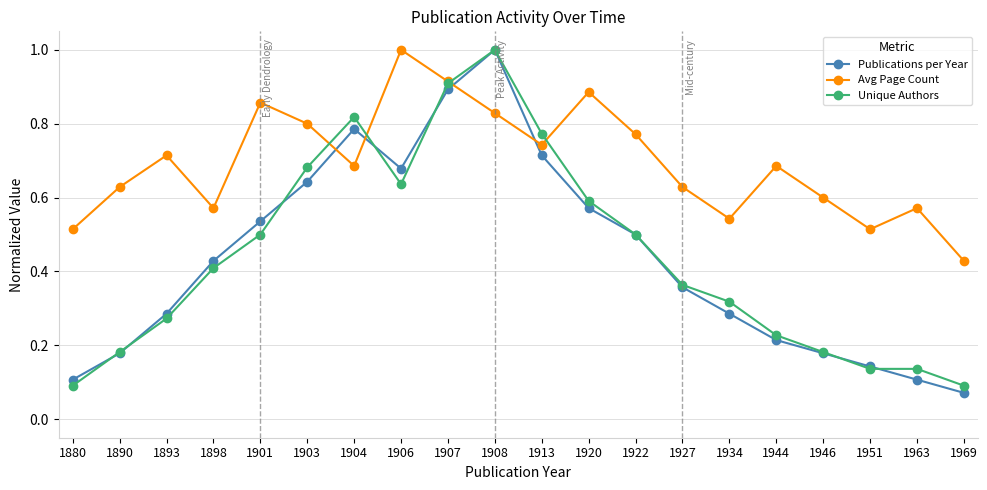

Is the value of Unique Authors at 1946 greater than the value of Avg Page Count at 1963?

No